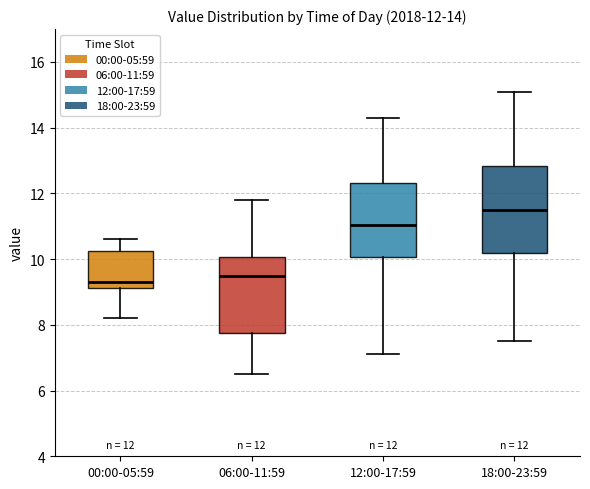

Which box is the tallest, from its lower edge to its upper edge?

18:00-23:59